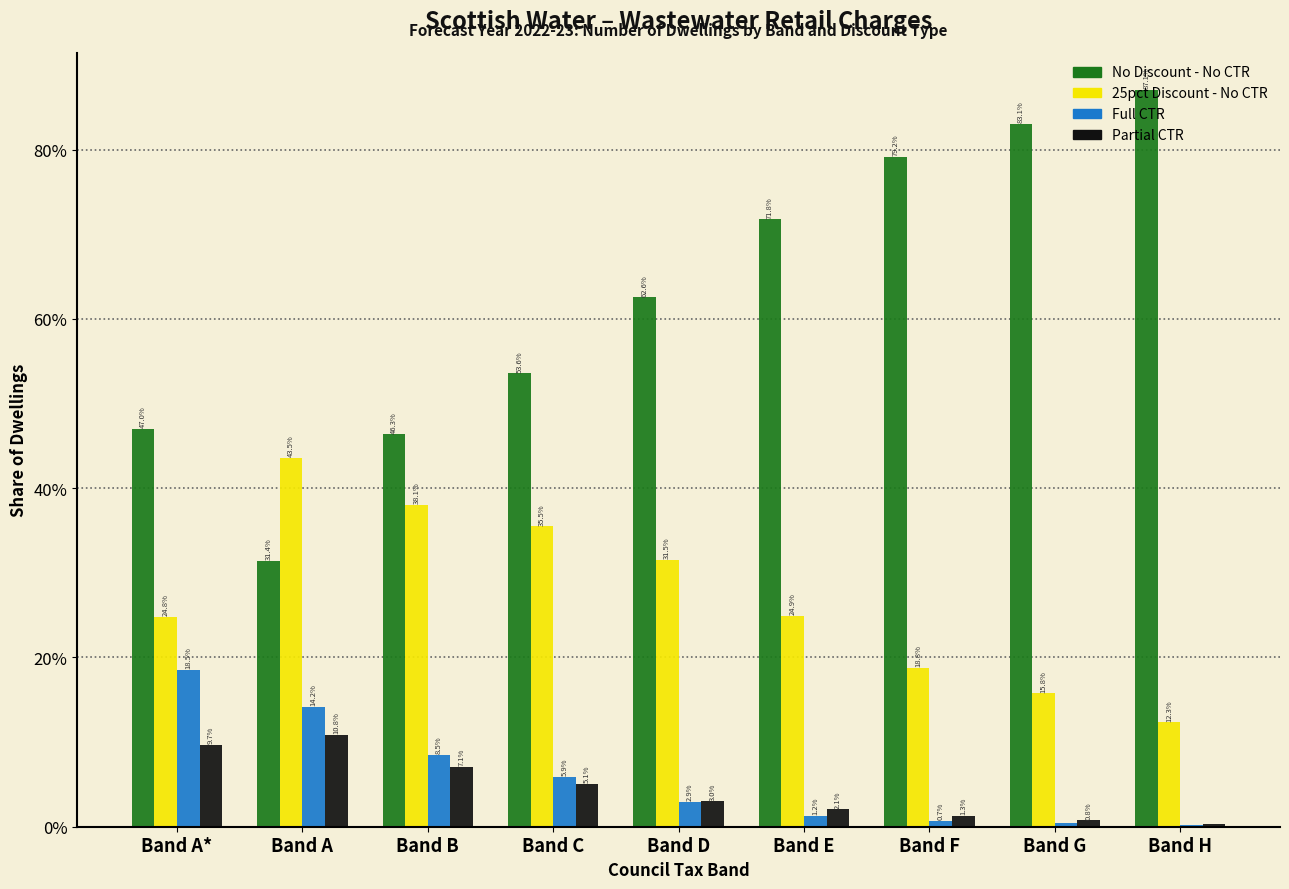

Are the bars grouped side by side (vs. stacked)?

Yes